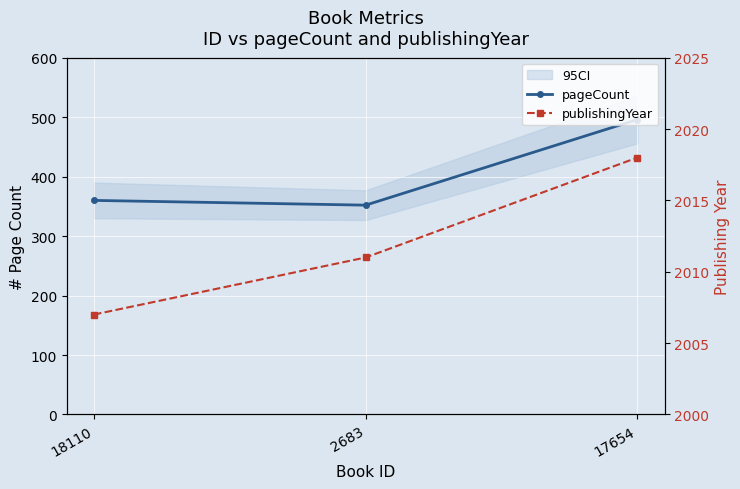

What is the value of the pageCount point at the 1st from the left?

360